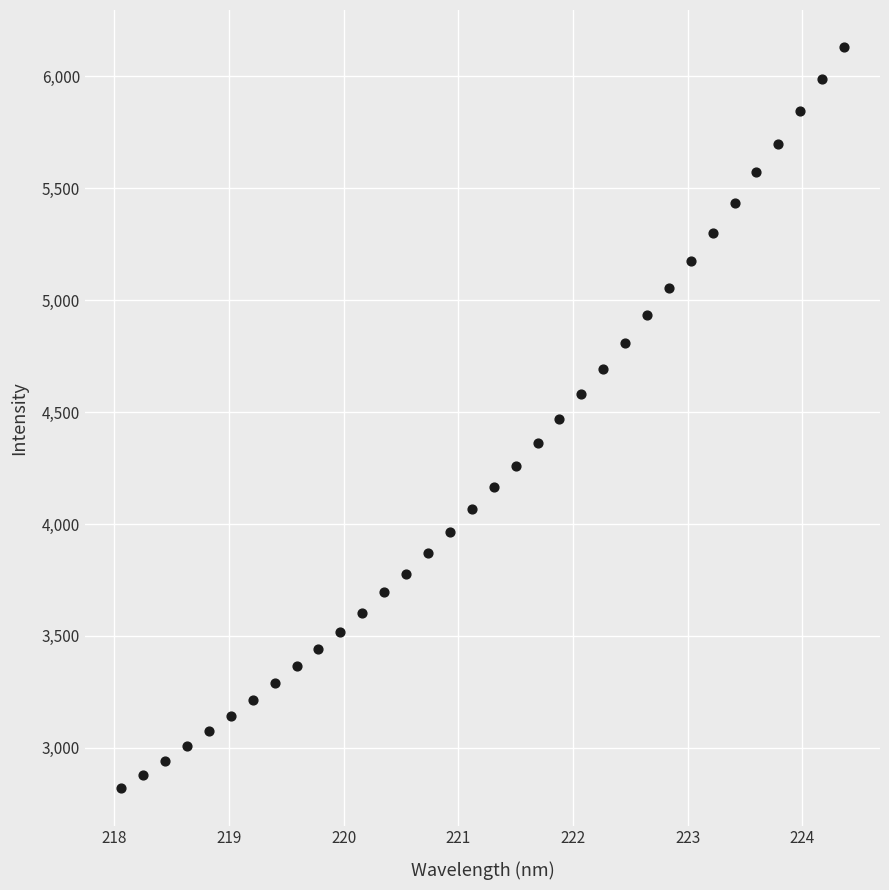

What is the range of X values (max minus min)?

6.3